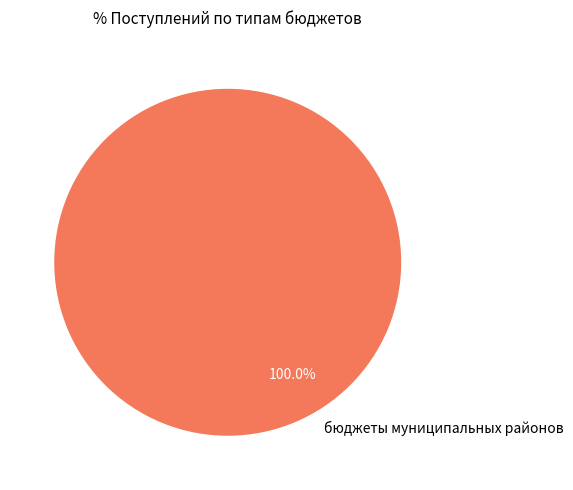

How many segments does this pie chart have?

1